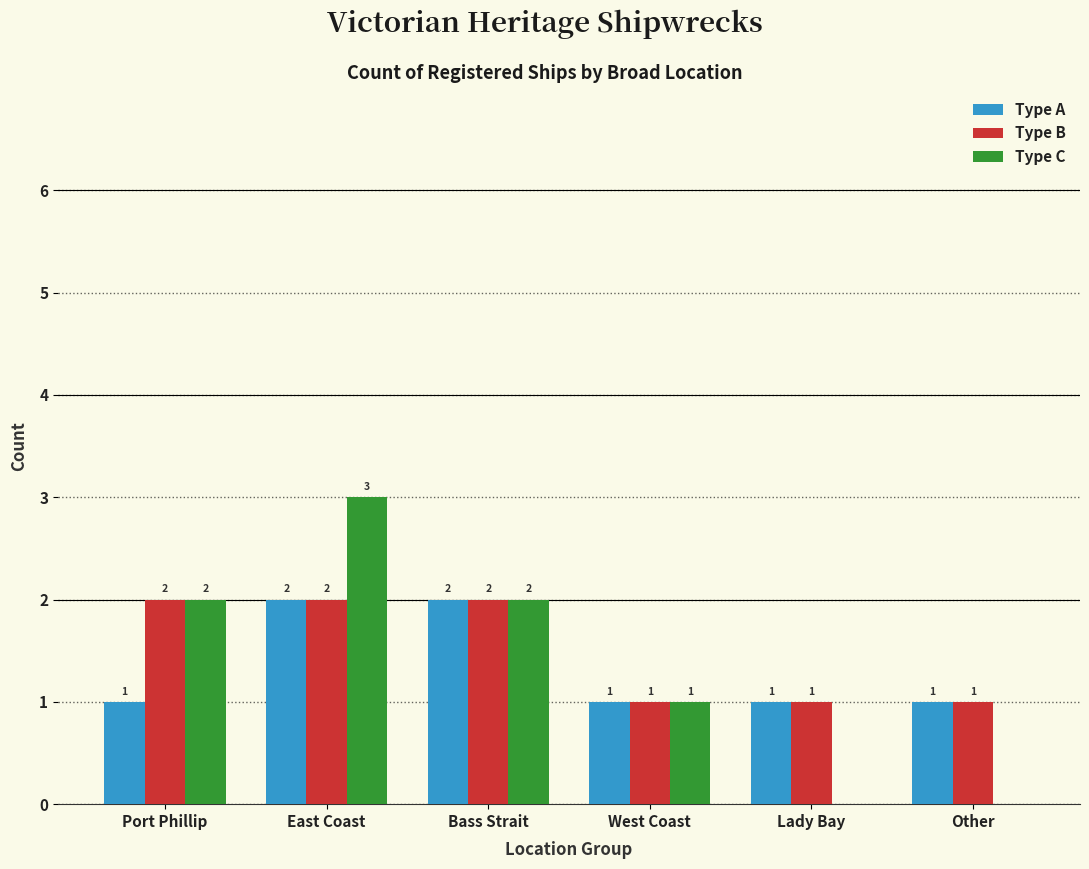

Reading left to right, extract all data points from this chart.

Type A: 1	2	2	1	1	1
Type B: 2	2	2	1	1	1
Type C: 2	3	2	1	0	0